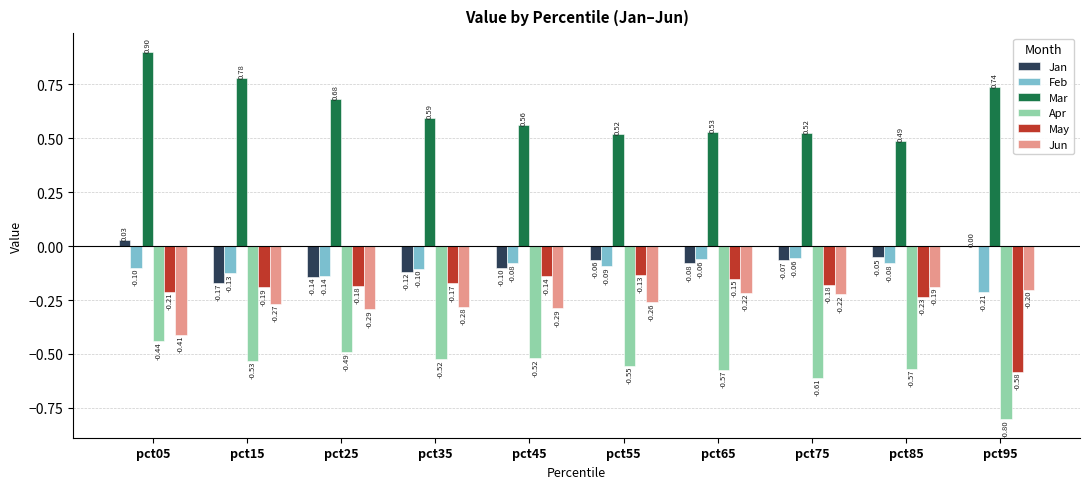

Are the bars grouped side by side (vs. stacked)?

Yes